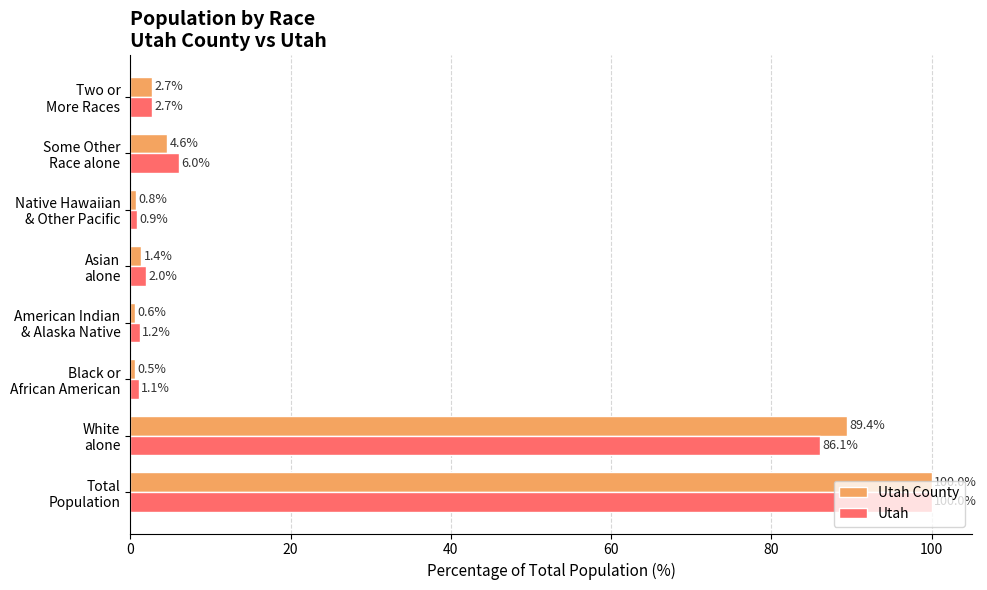

What is the difference between the maximum and minimum values in the Utah series?

99.1